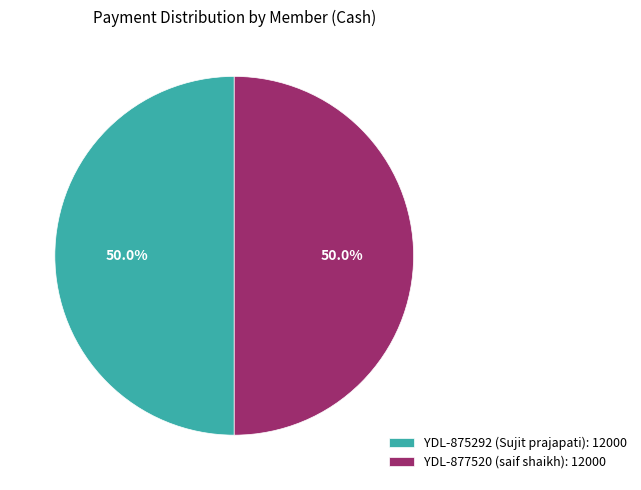

What percentage do YDL-877520 (saif shaikh): 12000 and YDL-875292 (Sujit prajapati): 12000 together represent?

100.0%